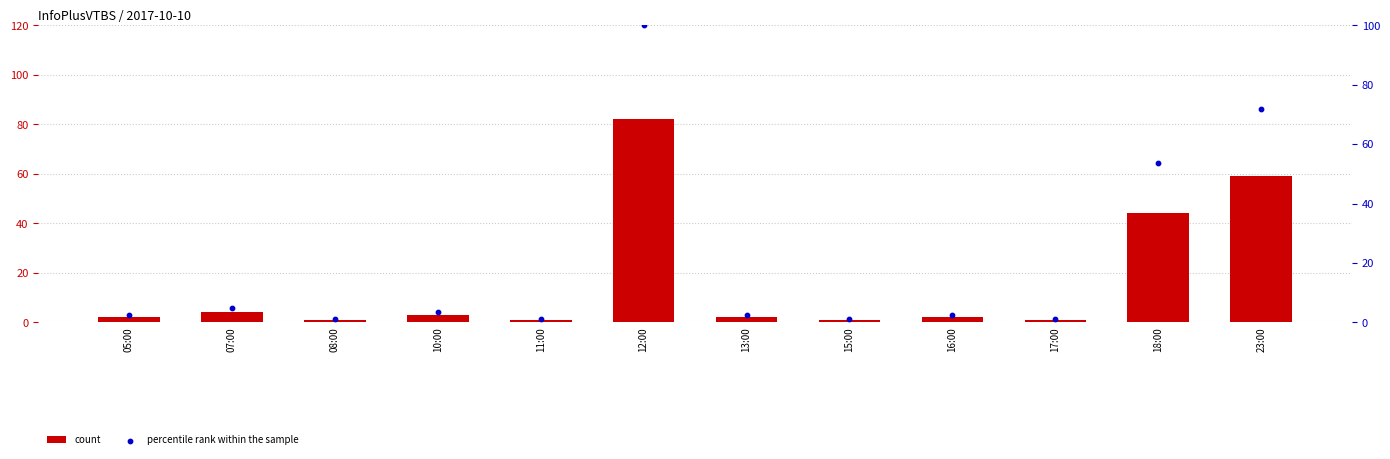

Which series has the largest Y range (max minus min)?

percentile rank within the sample